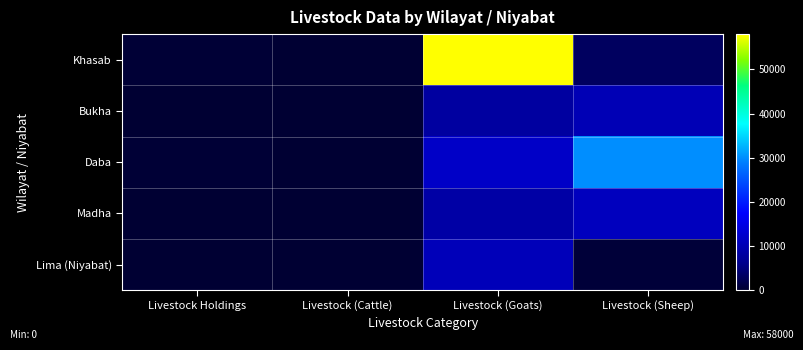

At Livestock (Cattle), list the series in order from smallest to largest.

Bukha, Lima (Niyabat), Khasab, Madha, Daba